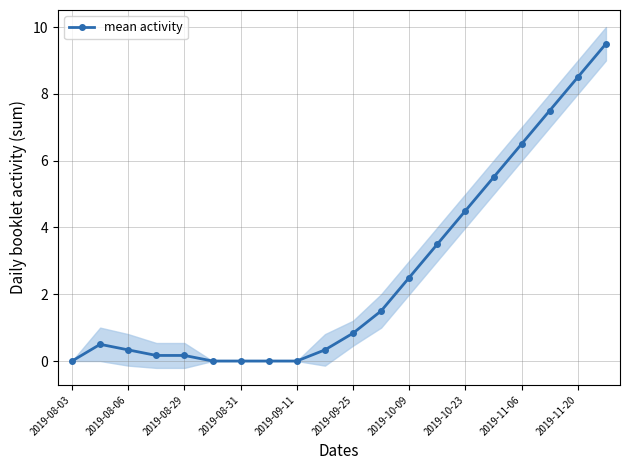

The mean activity series shows 4.5 at 2019-10-23. True or false?

True